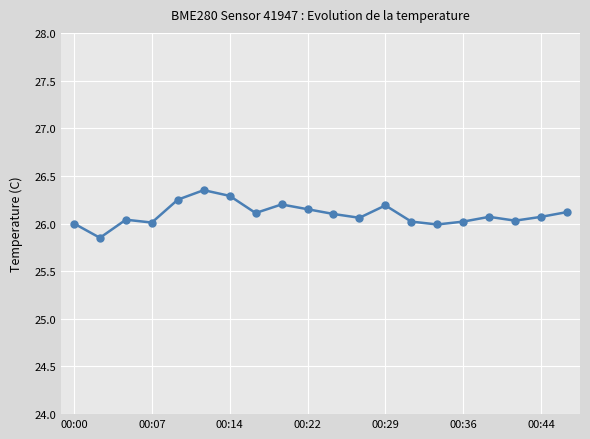

What is the difference between the maximum and minimum values?

0.5